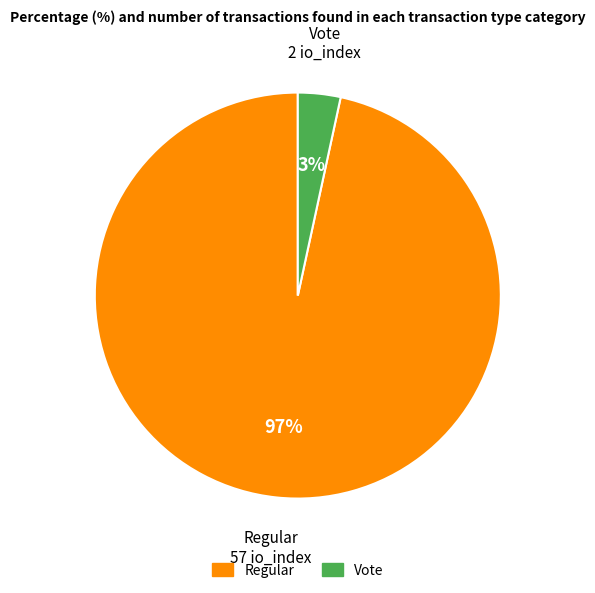

To the nearest percent, what is the average slice percentage?

50%